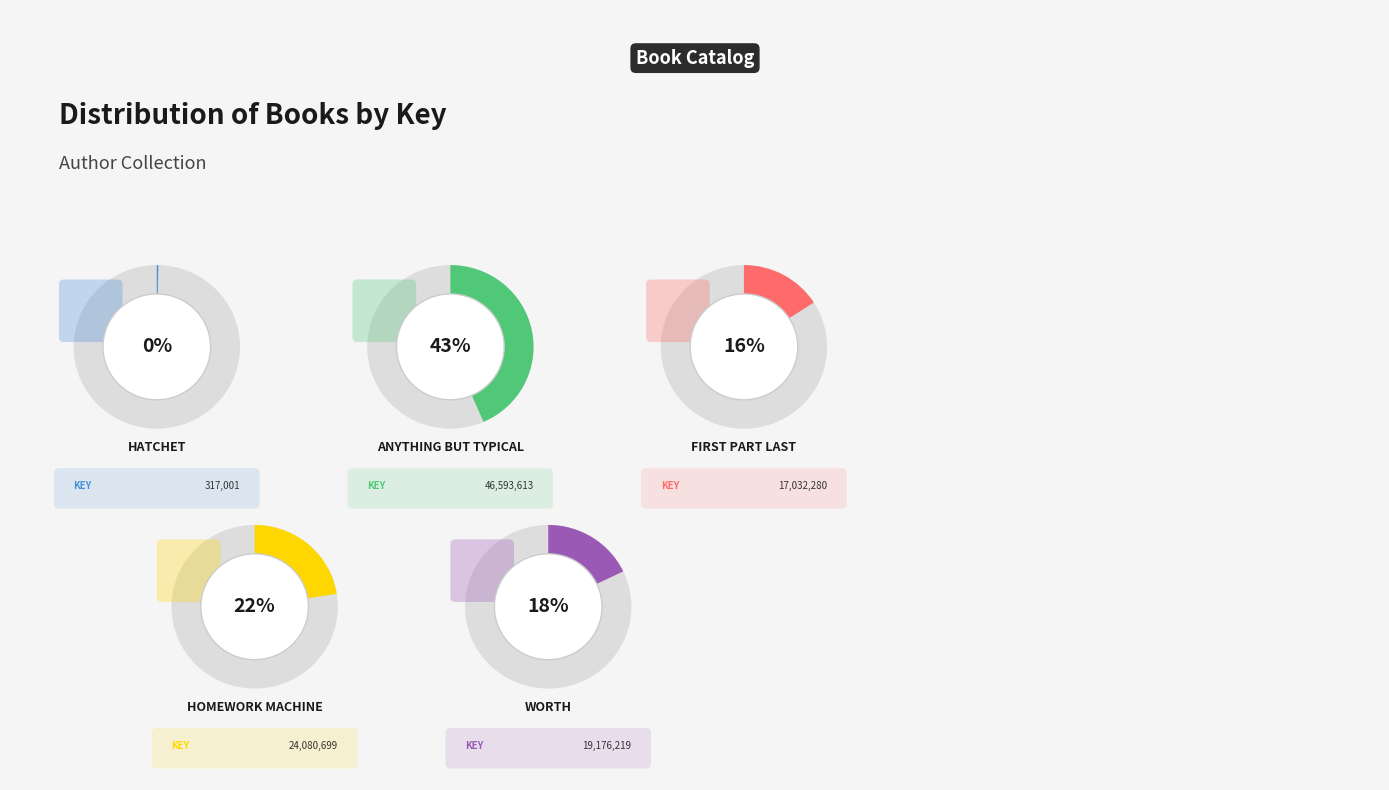

To the nearest percent, what is the combined percentage of Hatchet and Worth?

18%